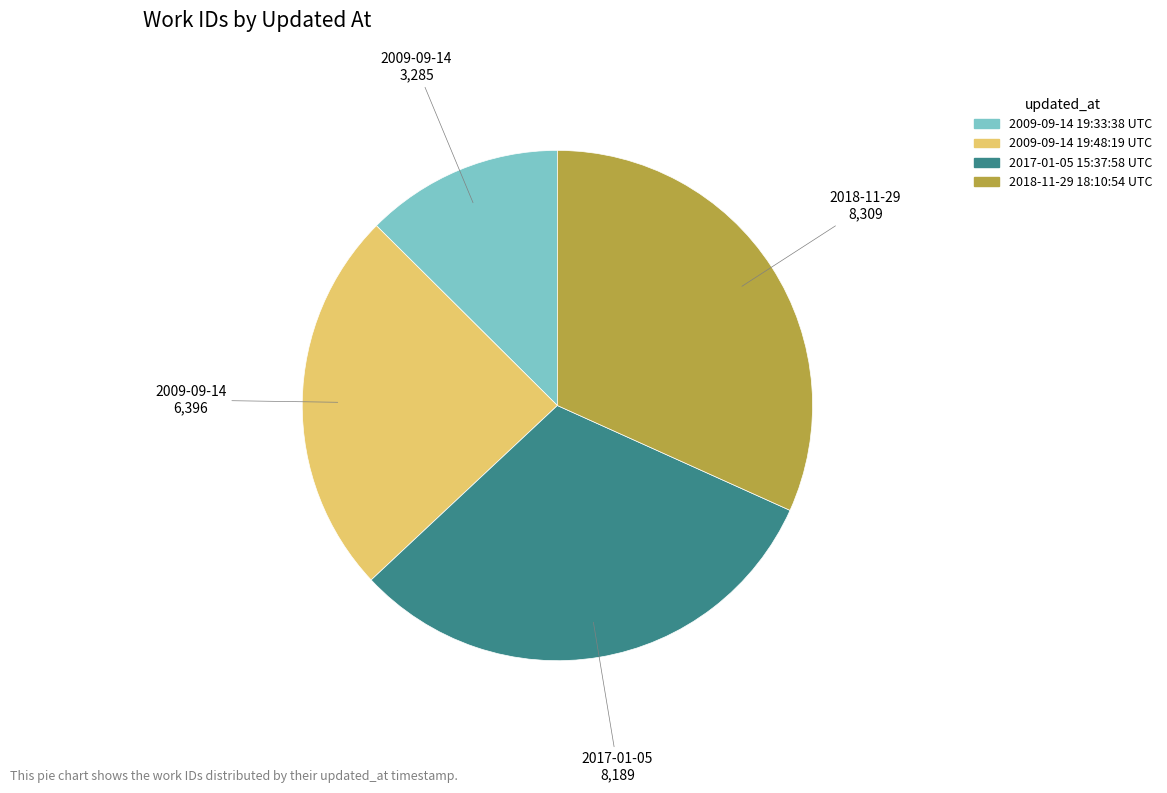

The 2017-01-05 15:37:58 UTC slice represents 31% of the pie. True or false?

True